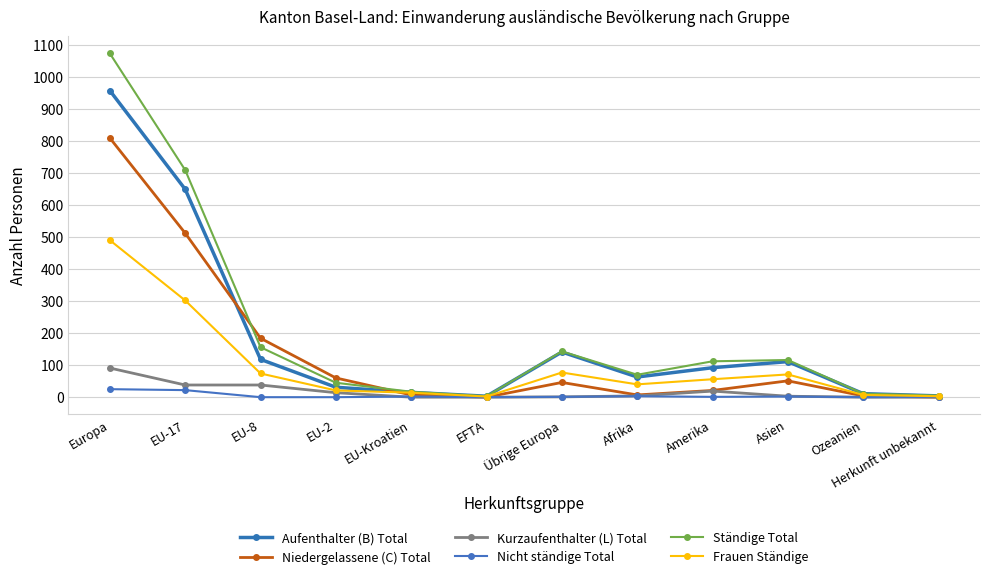

How many values in the Ständige Total series are below 112?

6